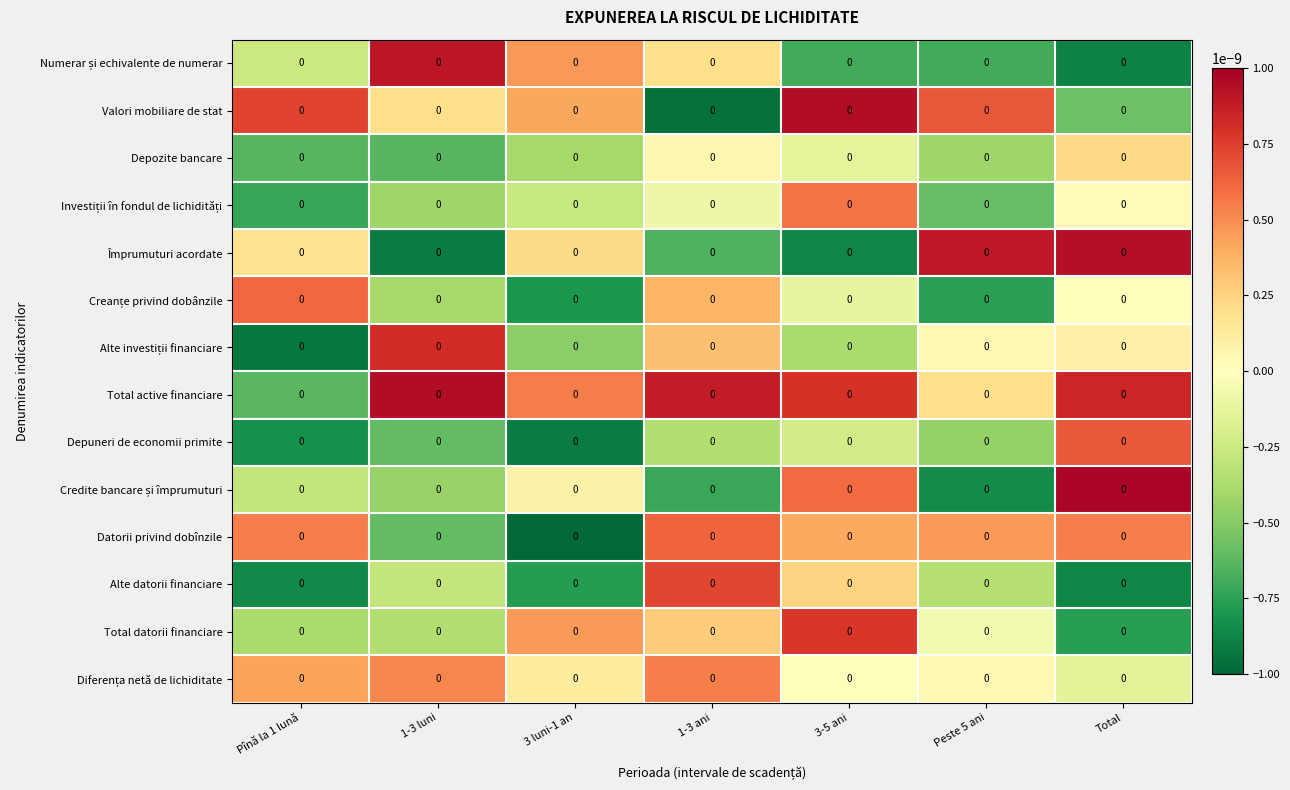

Where is Alte investiții financiare nearest to the value 0?

Peste 5 ani